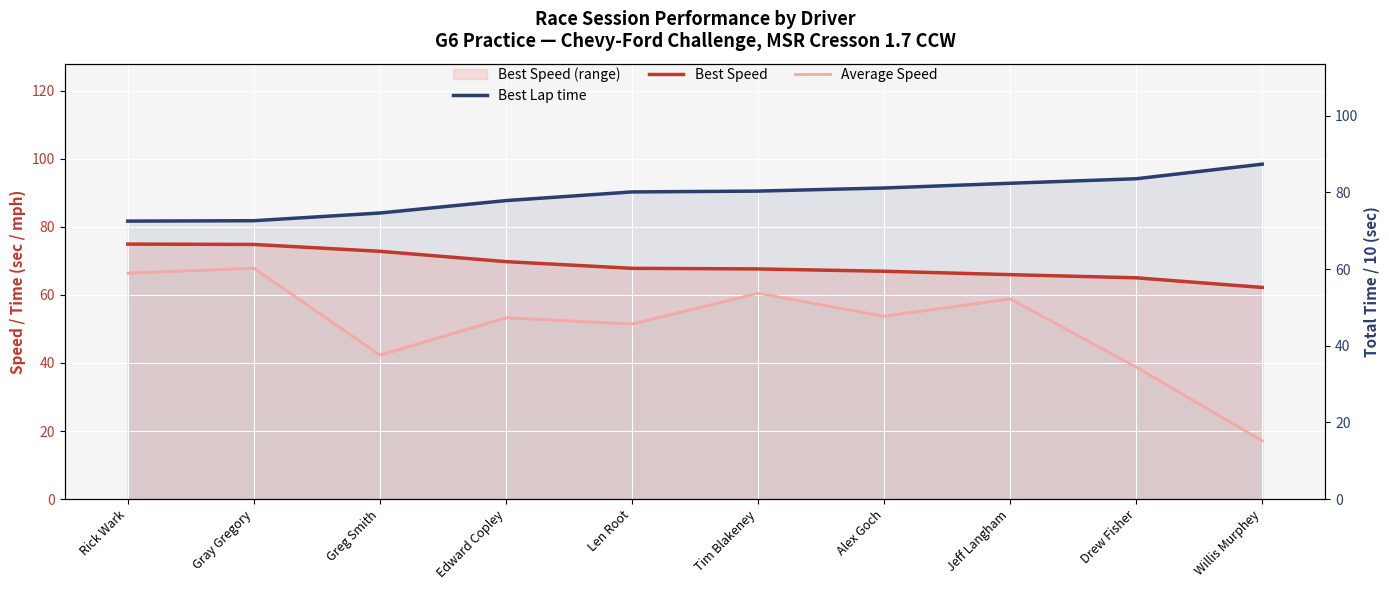

True or false: Best Speed has more than 2 interior local peaks.

False